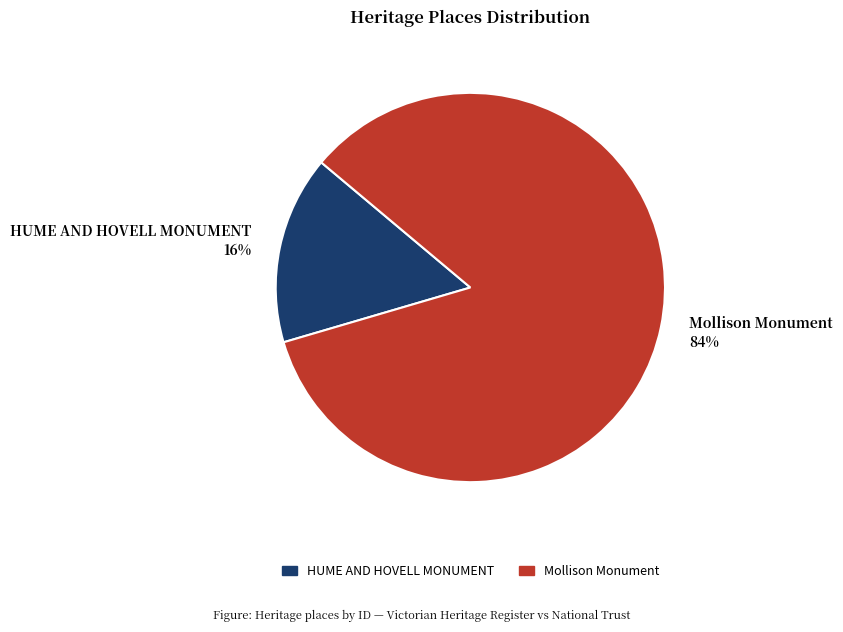

To the nearest percent, what is the average slice percentage?

50%